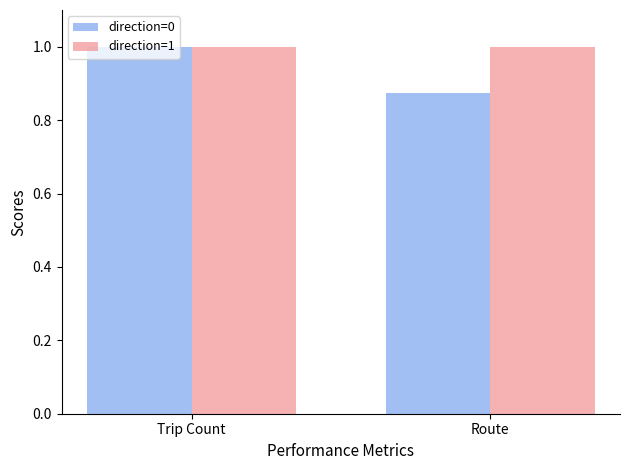

Count the number of data series in this chart.

2